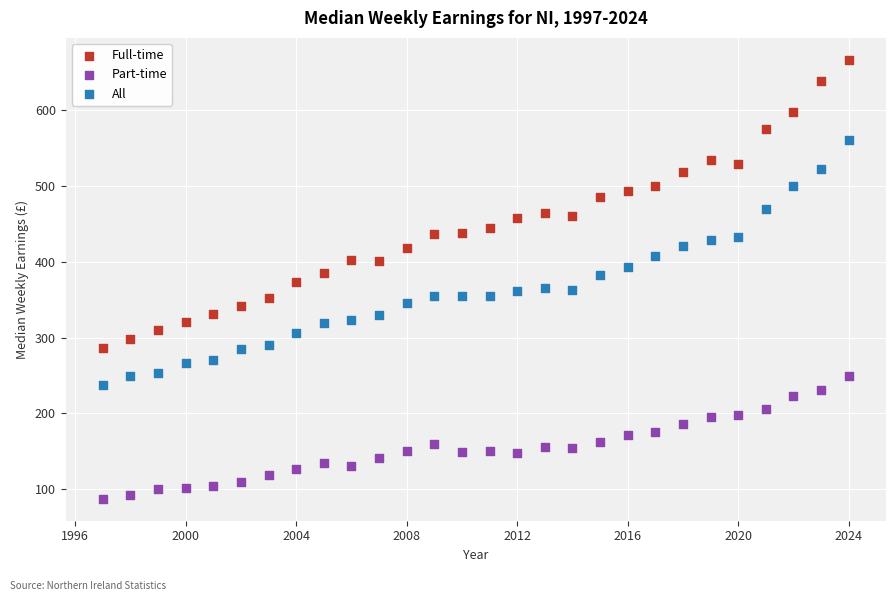

Which series contains the lowest Y value?

Part-time